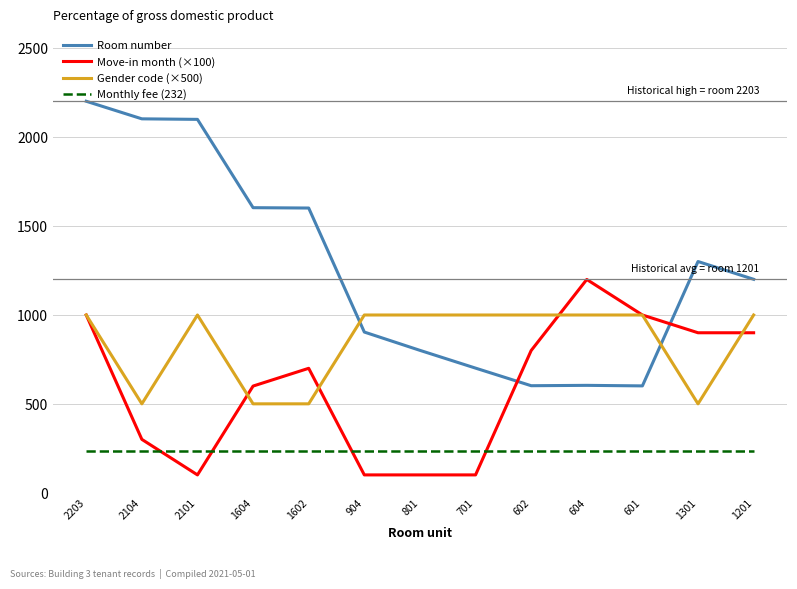

What is the difference between the highest and lowest values at 1201?

969